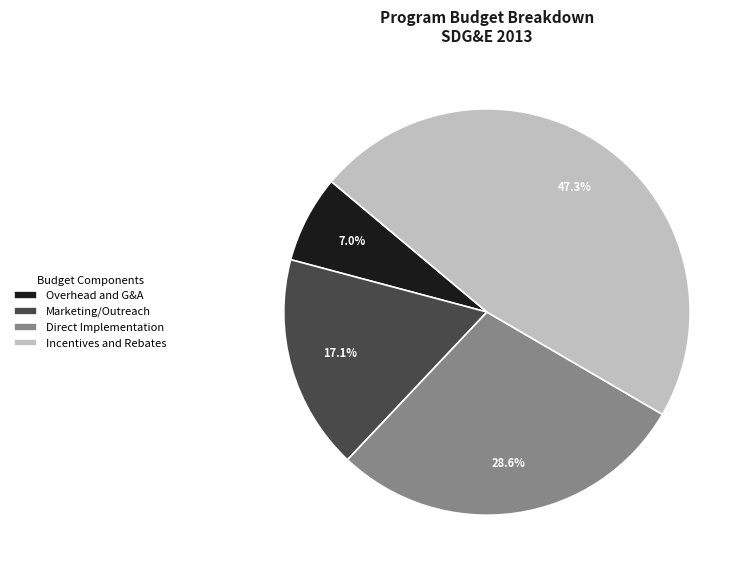

Is it true that Incentives and Rebates is 18% of the pie?

False